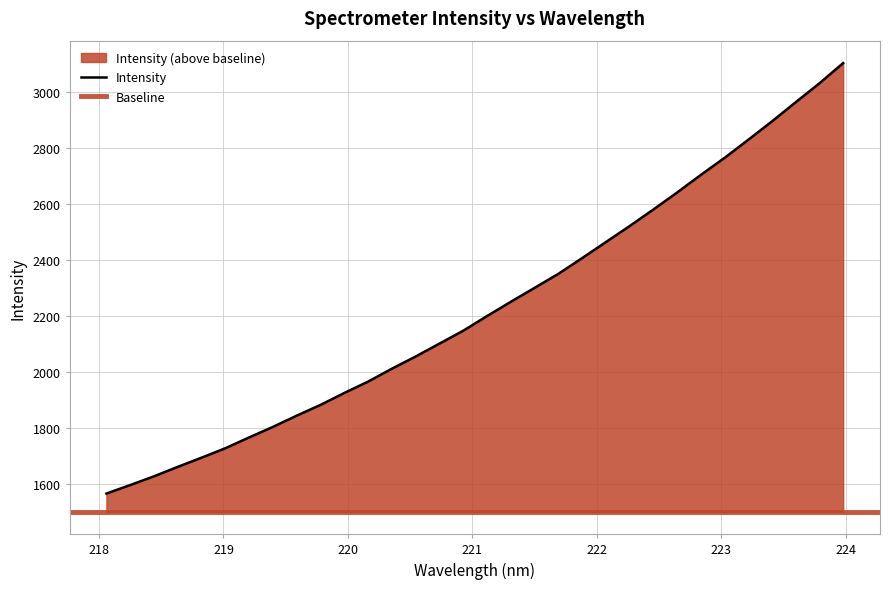

Does the chart display data point markers on the line(s)?

No